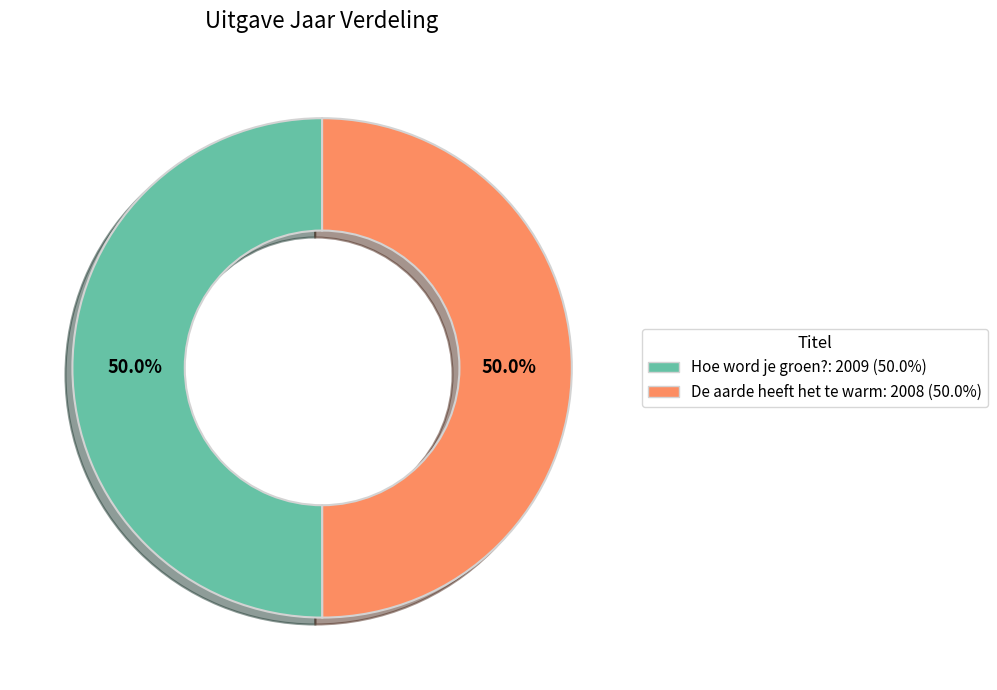

Approximately how many times larger is the value at Hoe word je groen? compared to De aarde heeft het te warm?

1.0